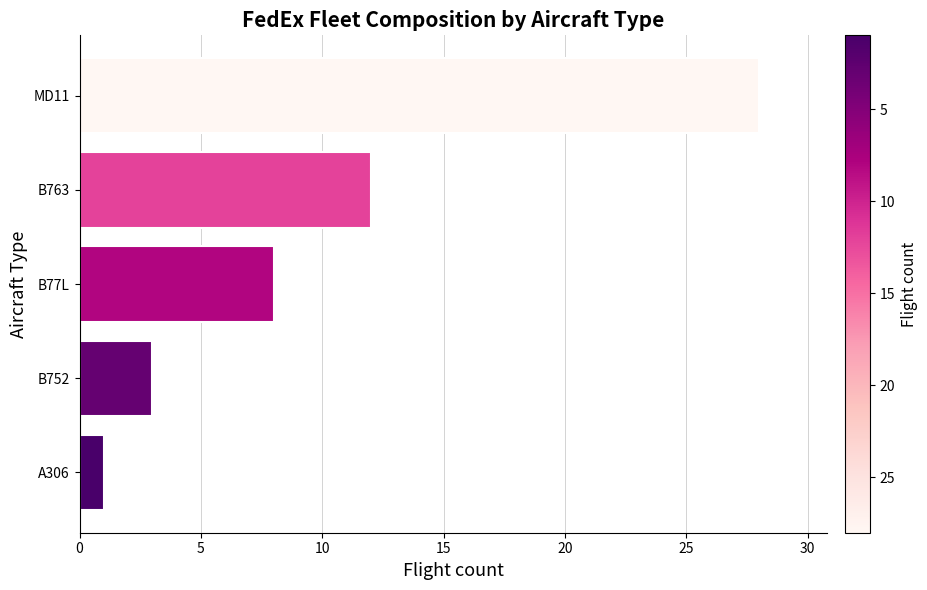

List the labels in order of value, smallest first.

A306, B752, B77L, B763, MD11